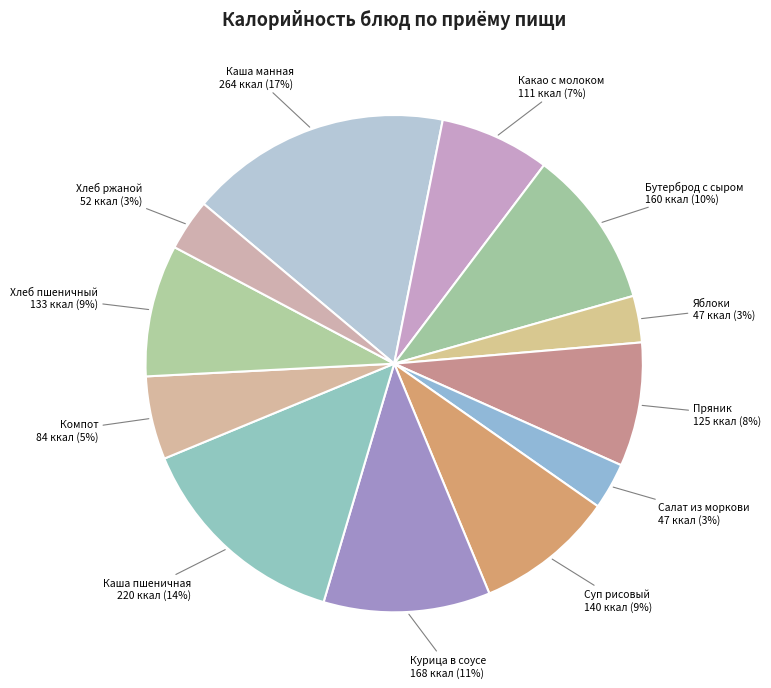

Count the number of slices in the pie.

12